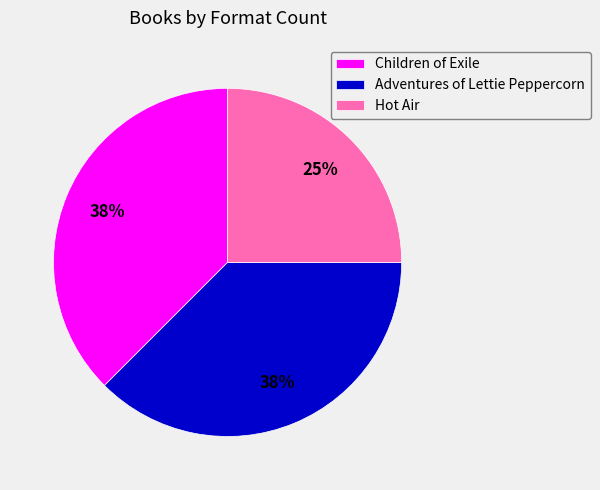

Do Adventures of Lettie Peppercorn and Children of Exile together represent more than half of the pie?

Yes